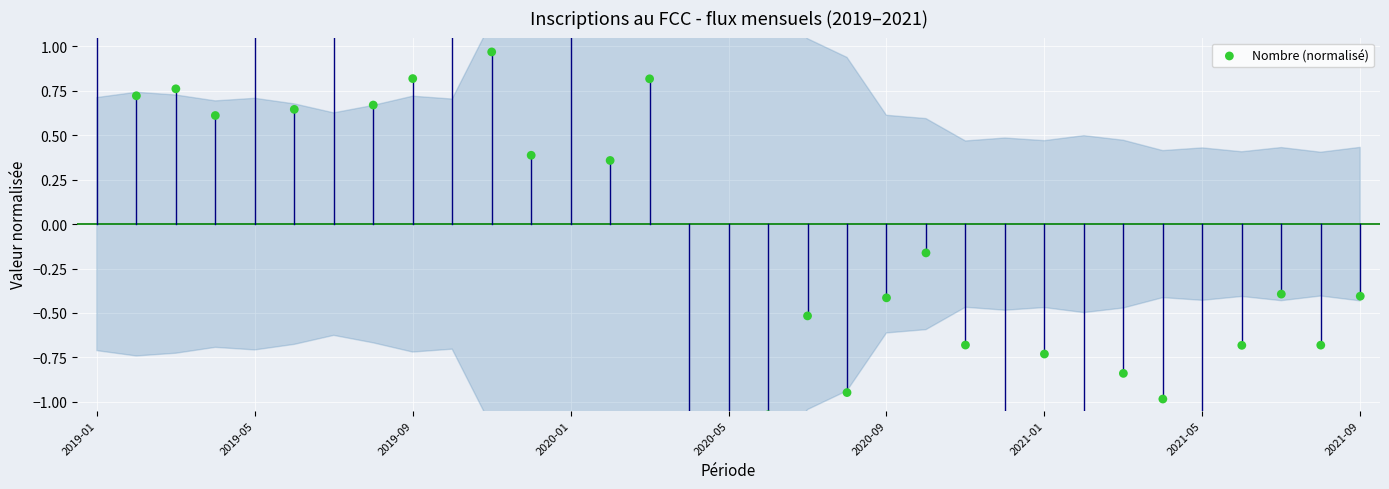

Between 9 and 22, which is larger?

9